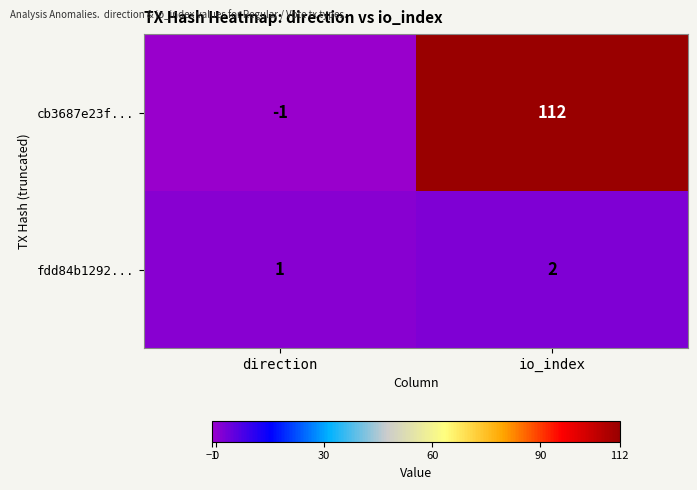

Reading left to right, transcribe all the data shown in this chart.

cb3687e23f...: direction=-1	io_index=112
fdd84b1292...: direction=1	io_index=2